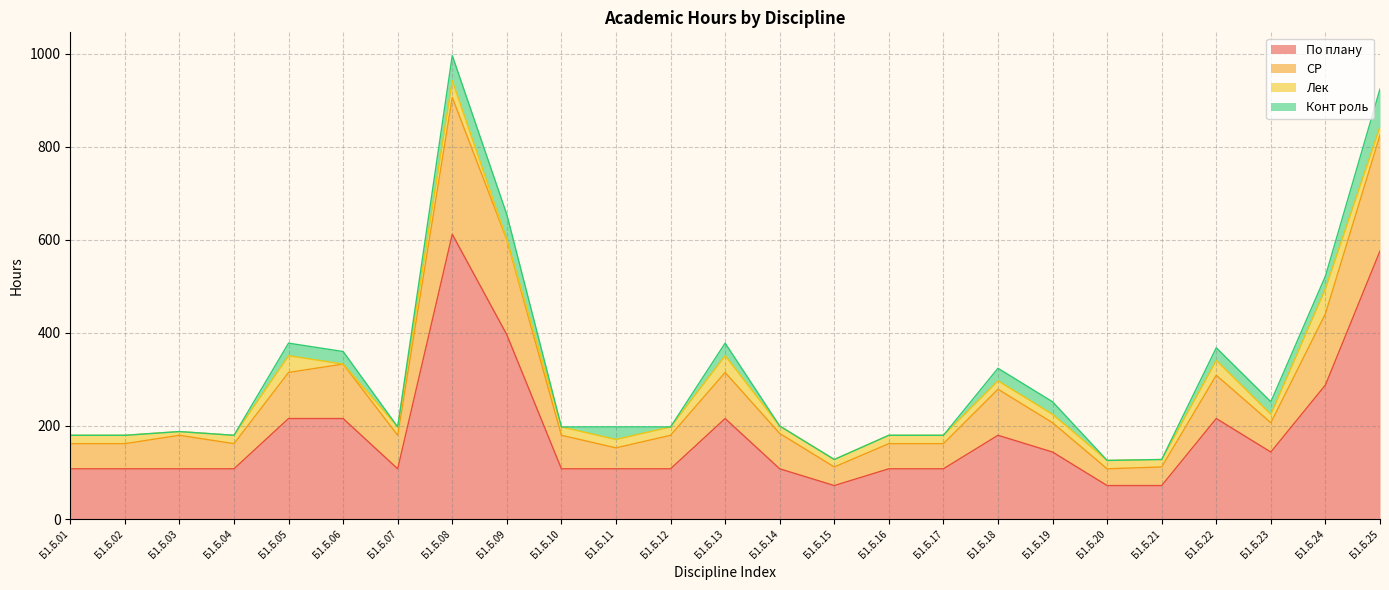

Is the value of СР at Б1.Б.09 greater than the value of По плану at Б1.Б.19?

Yes